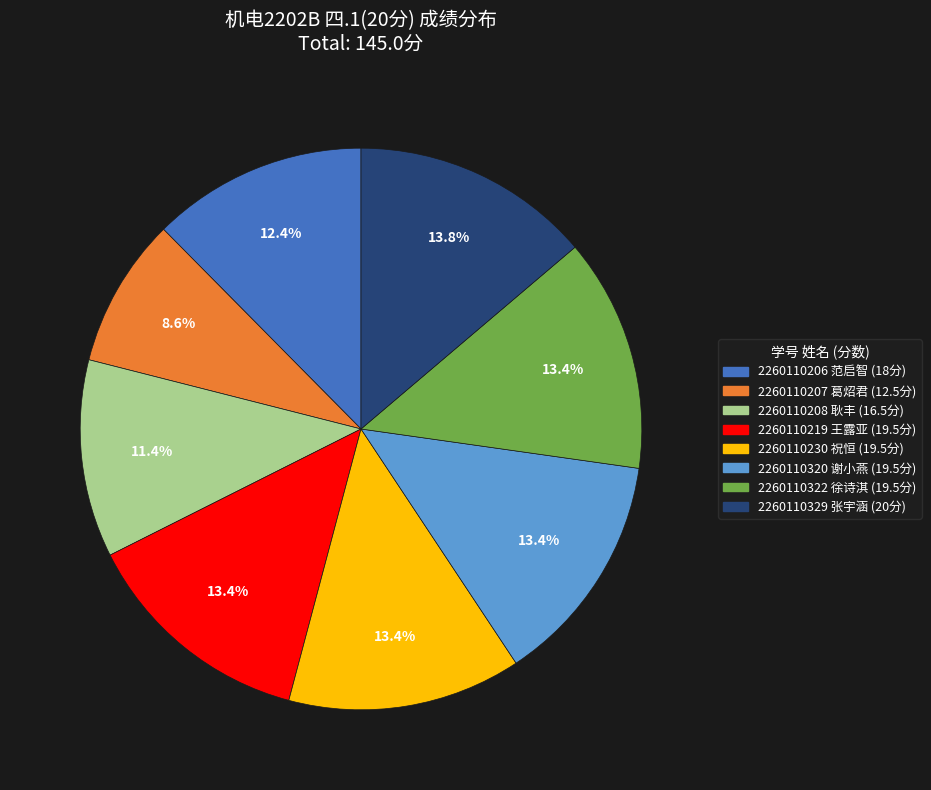

Which category has the smallest portion of the pie?

2260110207 葛炤君